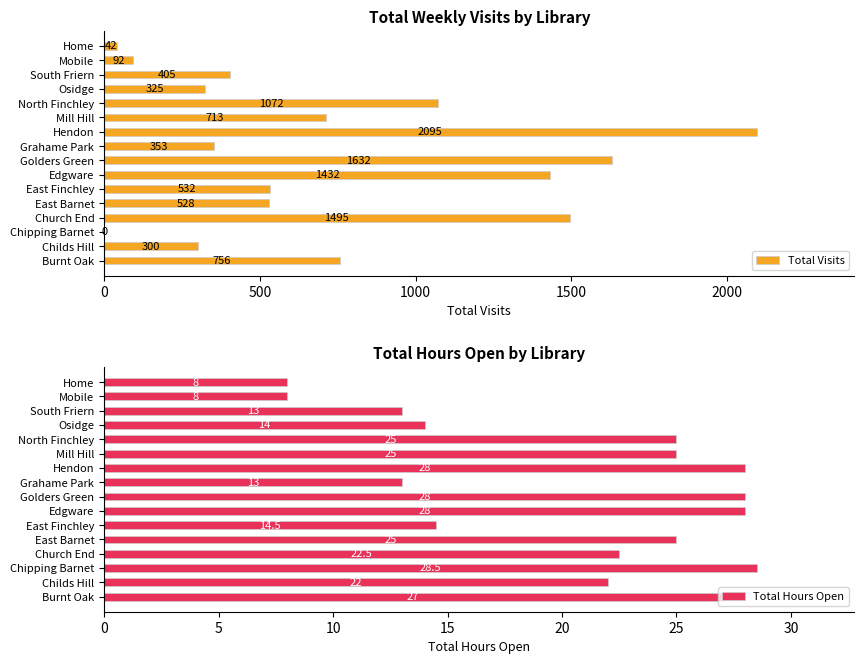

The value of Total Visits at North Finchley is 1072. True or false?

True